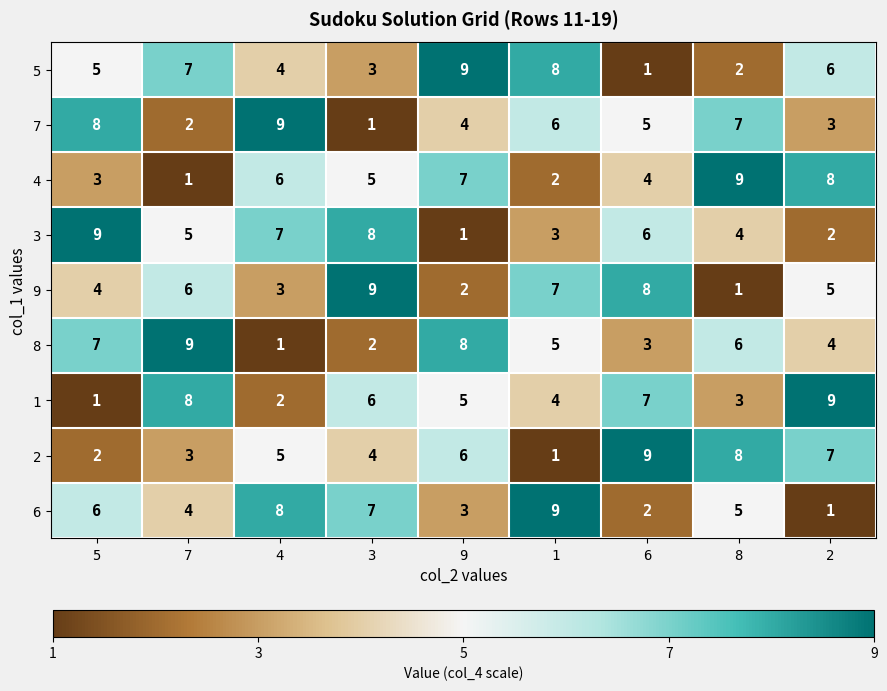

The value of 3 at 8 is 5. True or false?

False